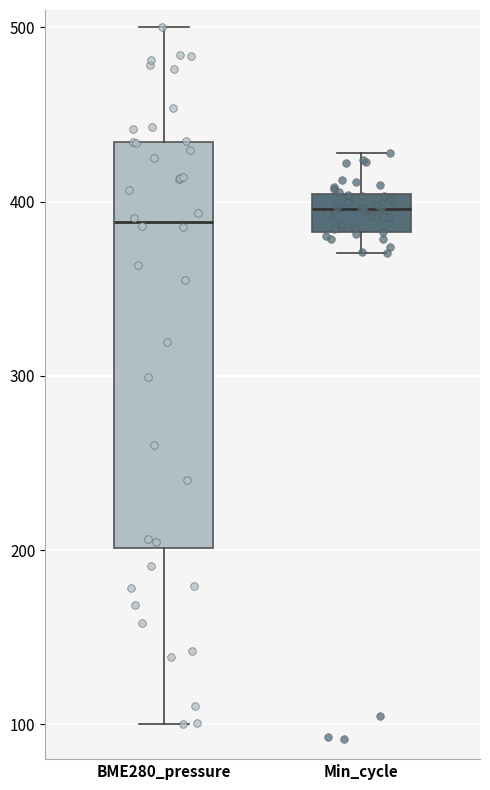

Reading left to right, read every box against the y-axis: the position of its median line, the range the box covers, and the ends of its whiskers. The values are not printed on the chart, so give them approximately, as read against the axis.

BME280_pressure: median 390, box 200 to 430, whiskers 100 to 500
Min_cycle: median 400 (inside the box), box 380 to 400, whiskers 370 to 430